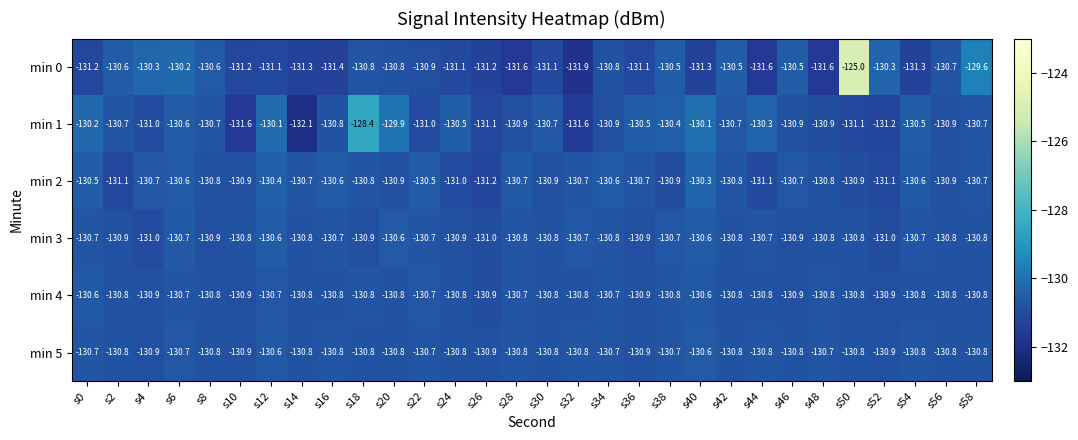

Which series has the largest total across all categories?

min 1